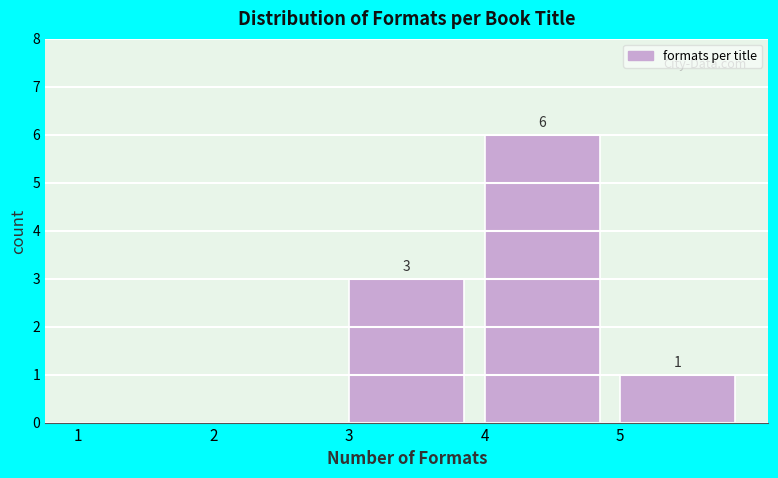

Which range on the x-axis has the tallest bar?

4 to 5